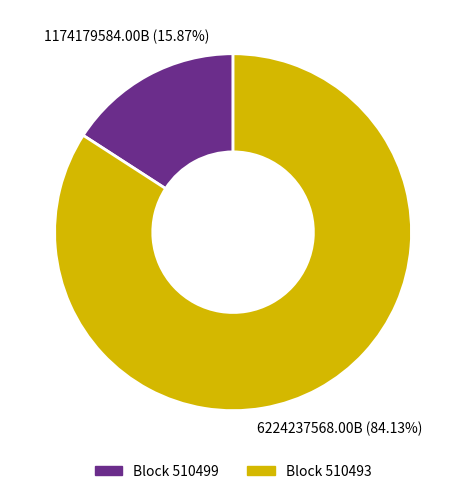

Does any single category account for the majority?

Yes